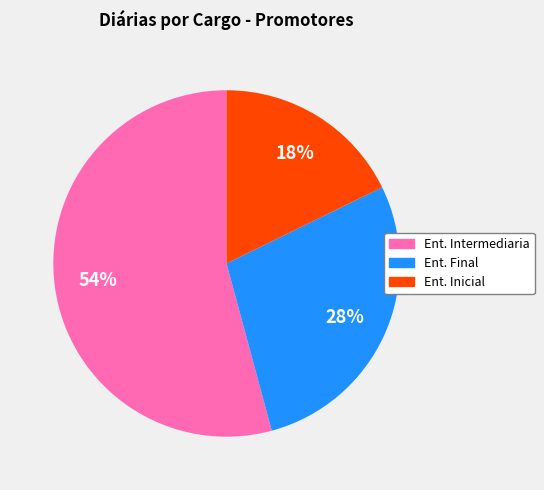

To the nearest percent, what is the average slice percentage?

33%